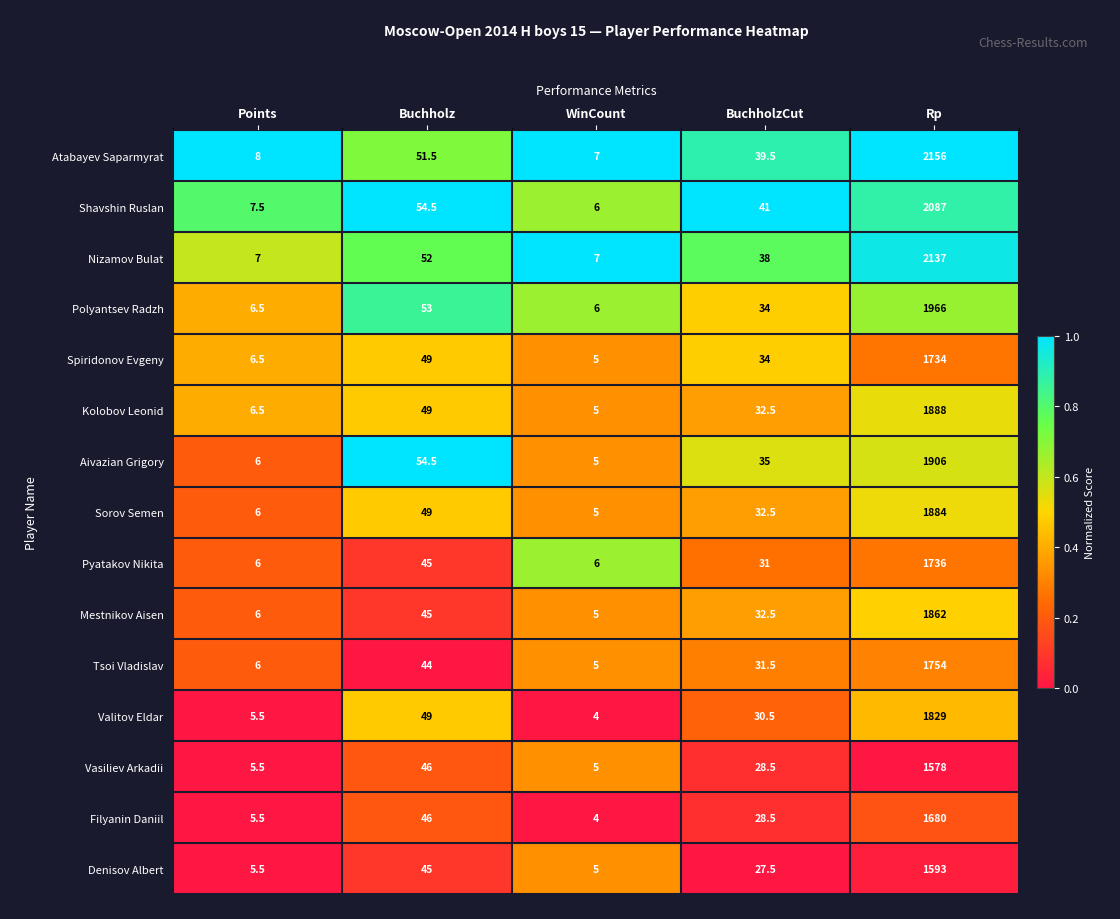

What is the difference between the Shavshin Ruslan values at BuchholzCut and Points?

33.5